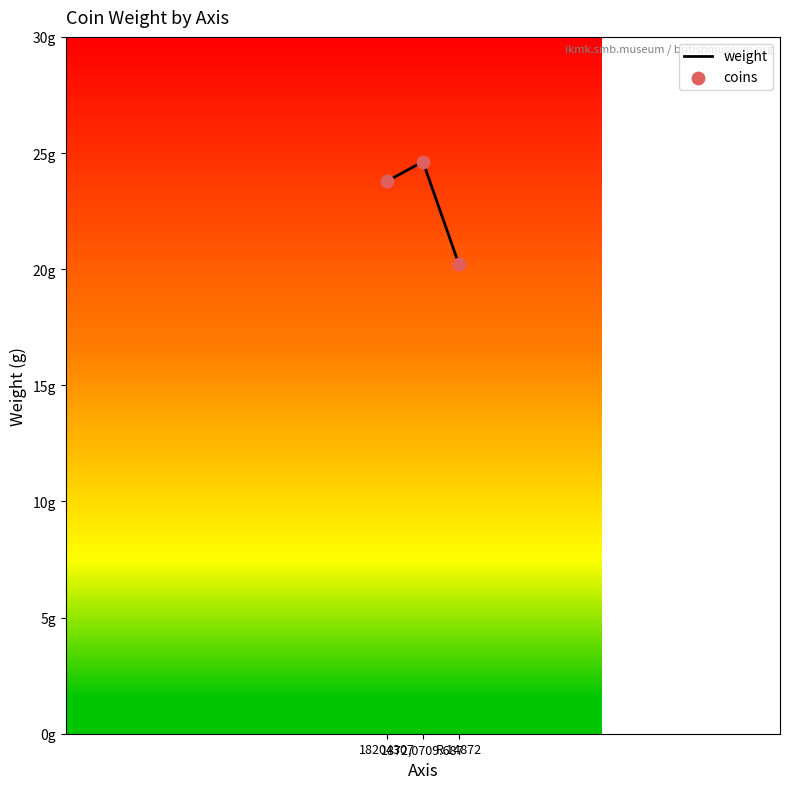

Approximately how many times larger is the value at 18204307 compared to R.14872?

1.2